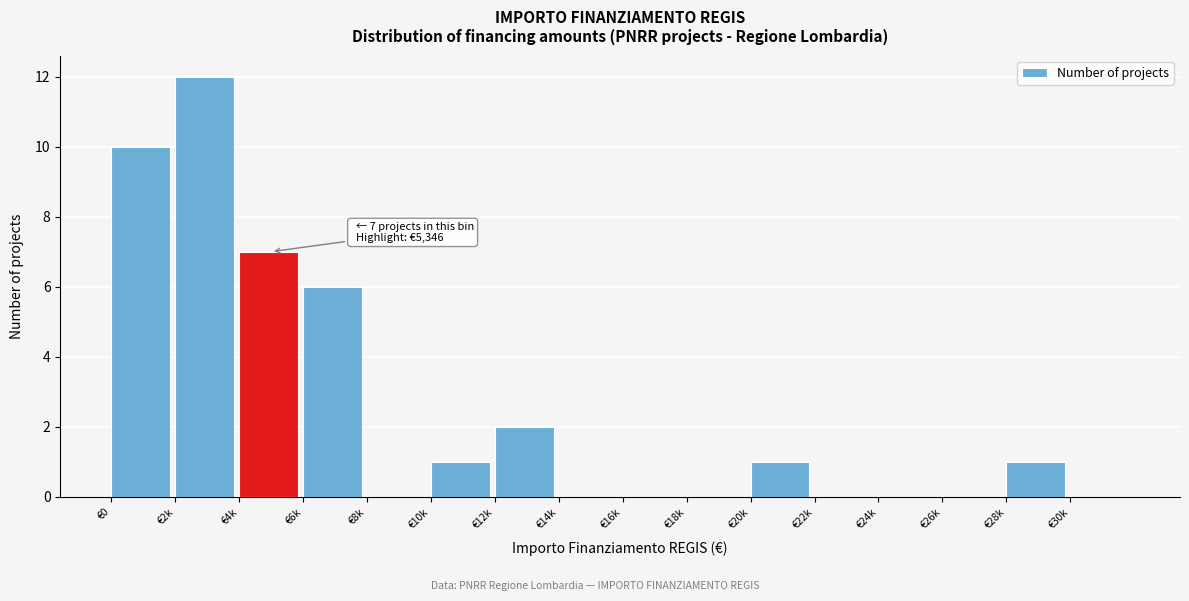

Reading right to left, what are all the values shown in this chart?

€30k=0	€28k=1	€26k=0	€24k=0	€22k=0	€20k=1	€18k=0	€16k=0	€14k=0	€12k=2	€10k=1	€8k=0	€6k=6	€4k=7	€2k=12	€0=10